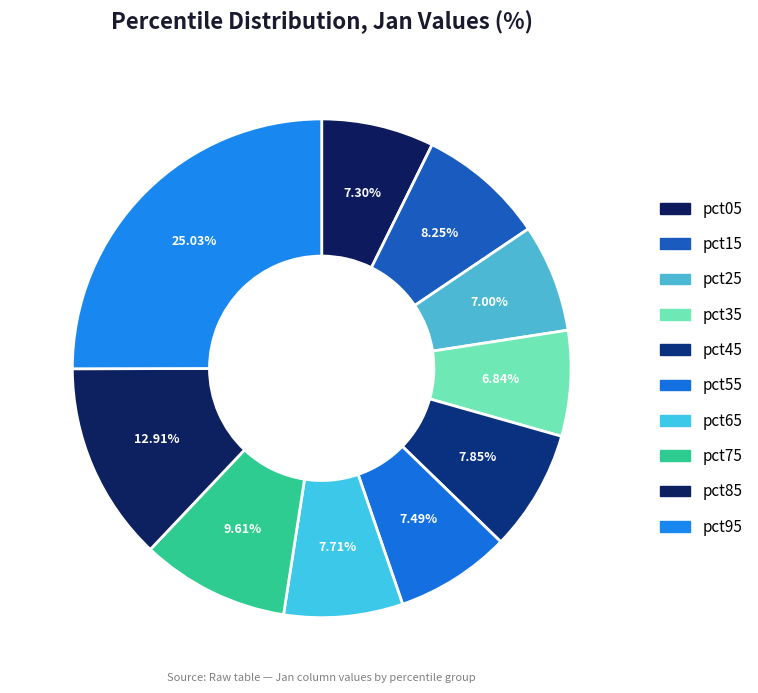

How many slices are in this pie chart?

10